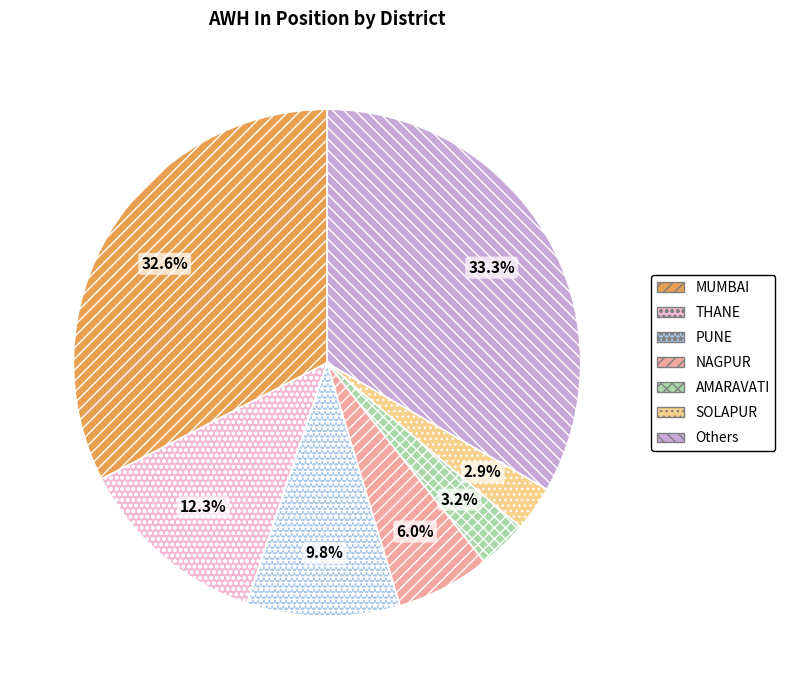

Which slice is the largest?

Others